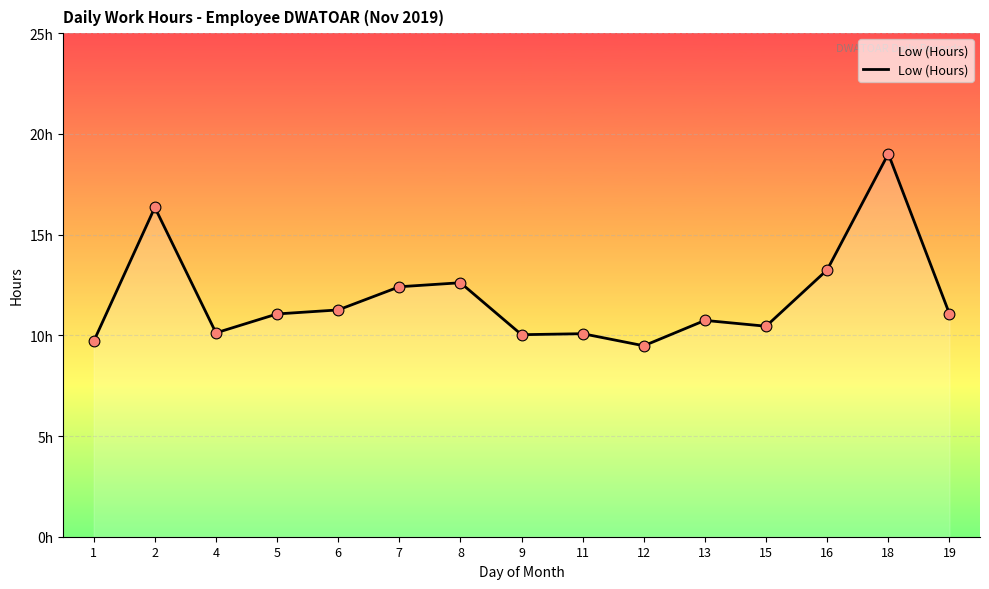

Between 13 and 5, which is larger?

5